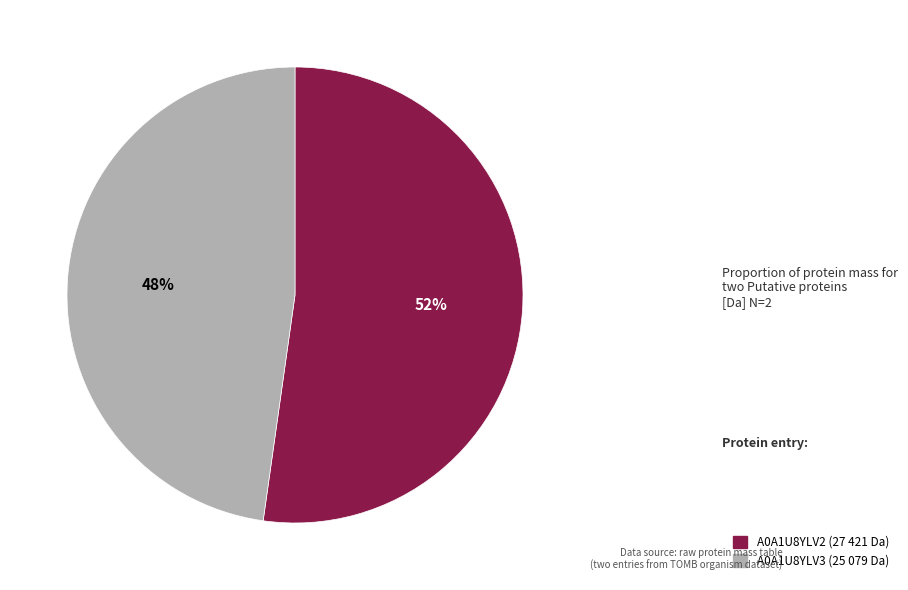

To the nearest percent, what is the average slice percentage?

50%